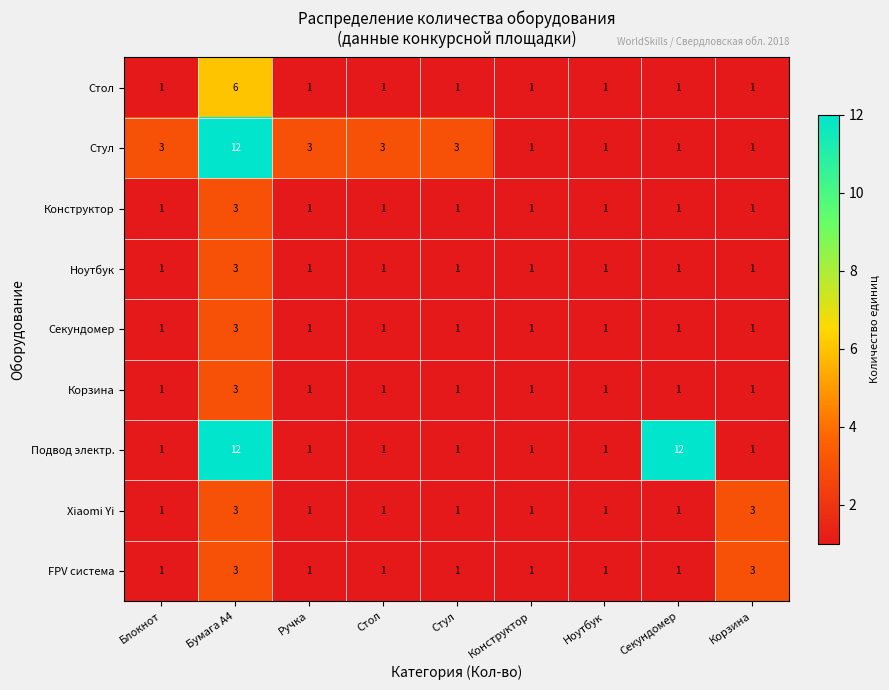

Is it true that Xiaomi Yi equals 2 at Стул?

False